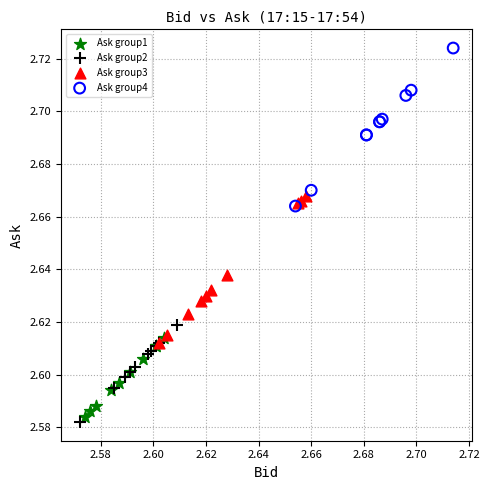

Which series contains the highest Y value?

Ask group4